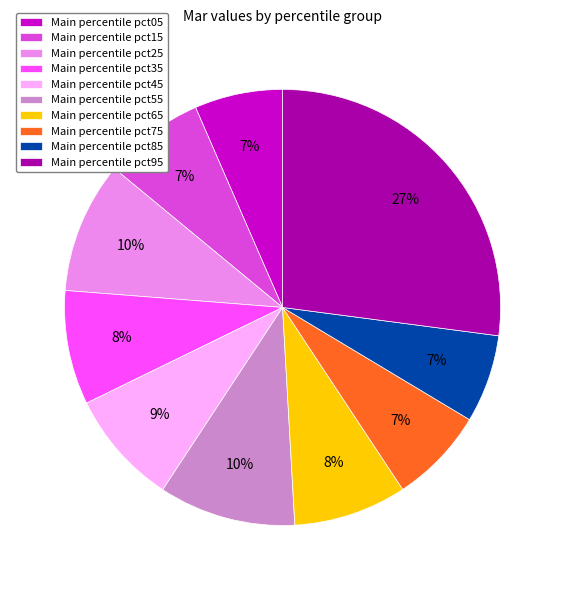

To the nearest percent, what portion does Main percentile pct95 represent?

27%